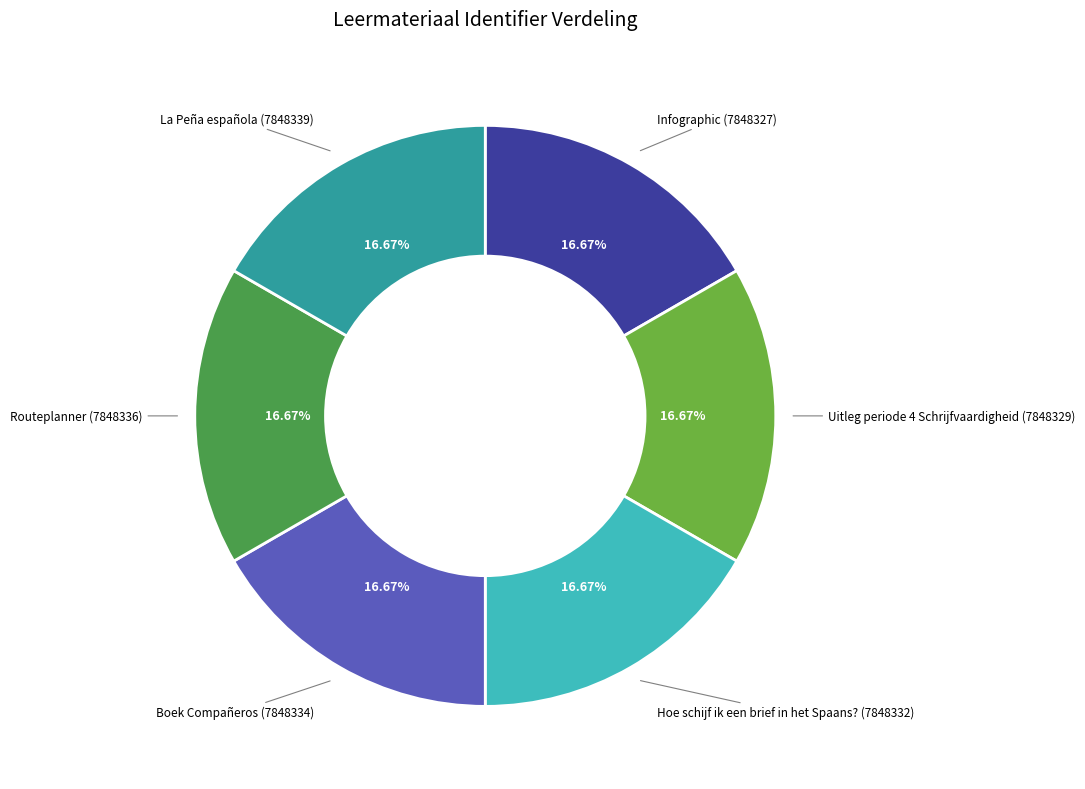

How many slices are in this pie chart?

6